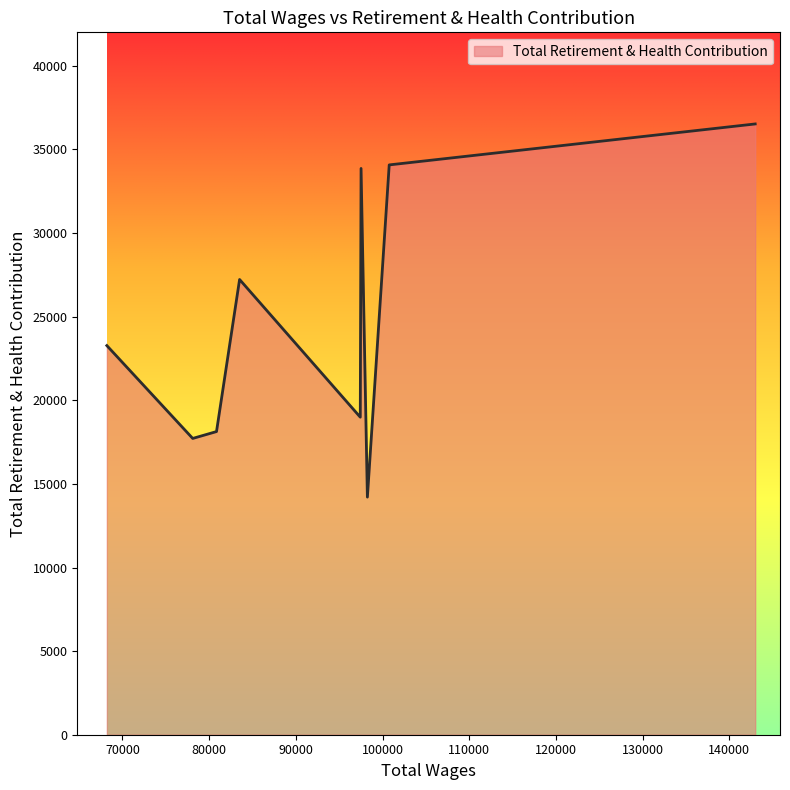

What is the difference between the maximum and minimum values?

22317